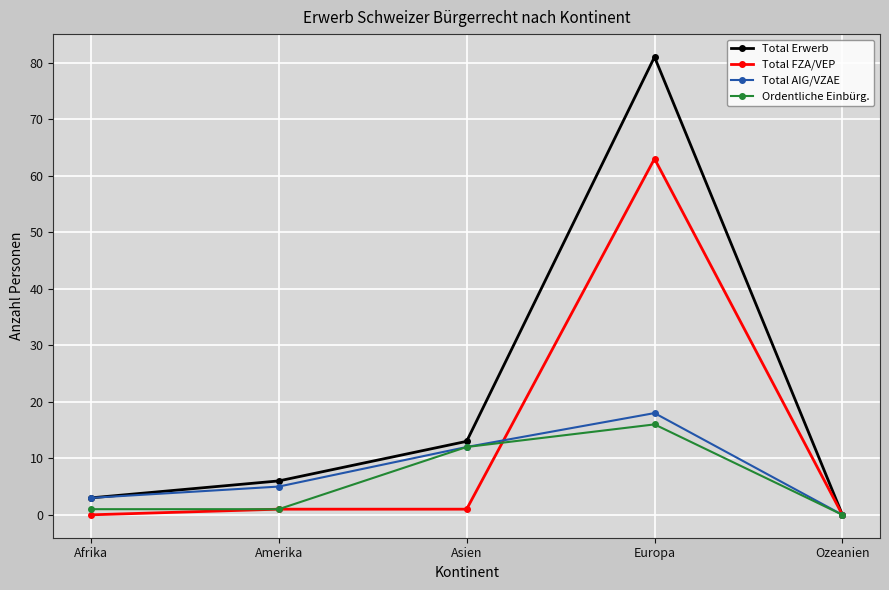

Between Afrika and Amerika, which series saw the biggest shift?

Total Erwerb